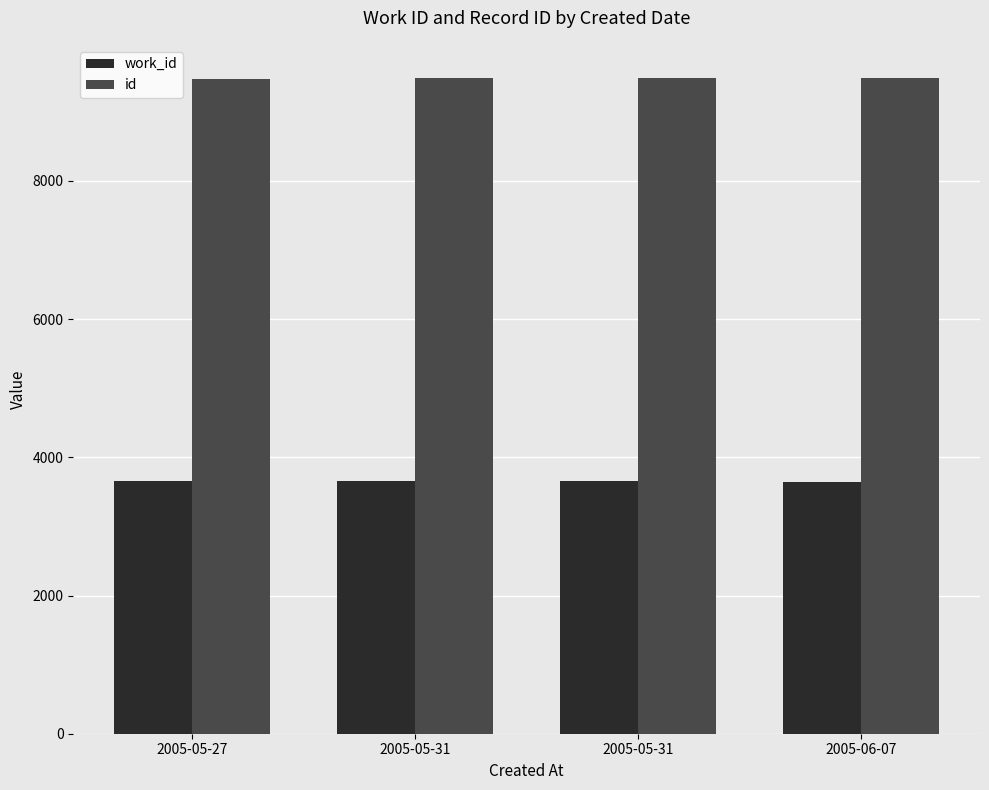

What is the difference between the highest and lowest values at 2005-05-31?

5828